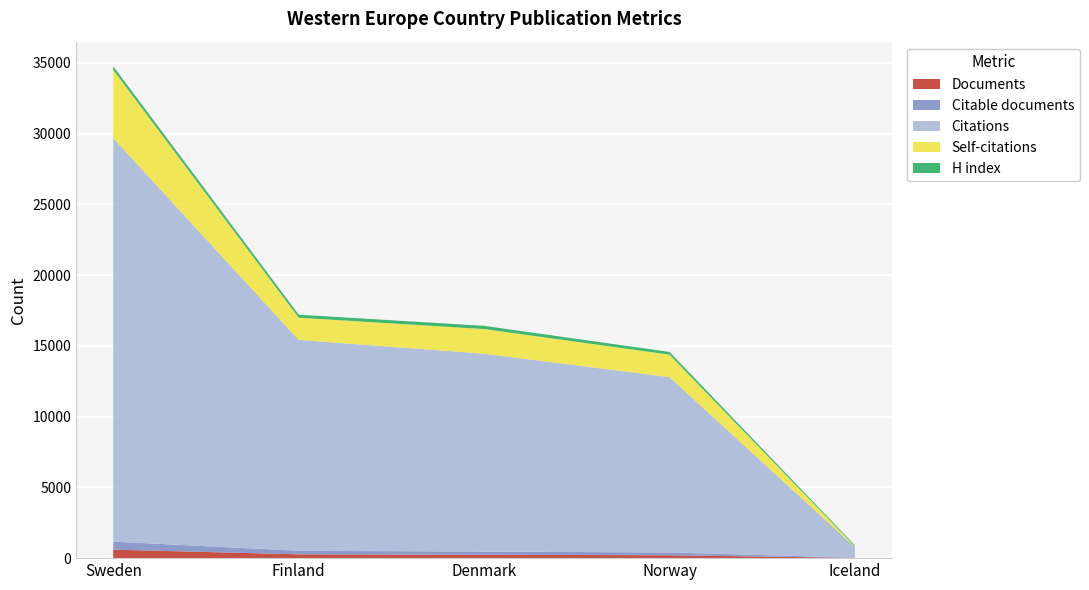

Reading left to right, list all the values displayed in this chart.

Documents: Sweden=600	Finland=271	Denmark=237	Norway=204	Iceland=17
Citable documents: Sweden=568	Finland=250	Denmark=226	Norway=199	Iceland=17
Citations: Sweden=28513	Finland=14900	Denmark=13981	Norway=12389	Iceland=749
Self-citations: Sweden=4825	Finland=1567	Denmark=1745	Norway=1587	Iceland=52
H index: Sweden=248	Finland=216	Denmark=224	Norway=190	Iceland=73